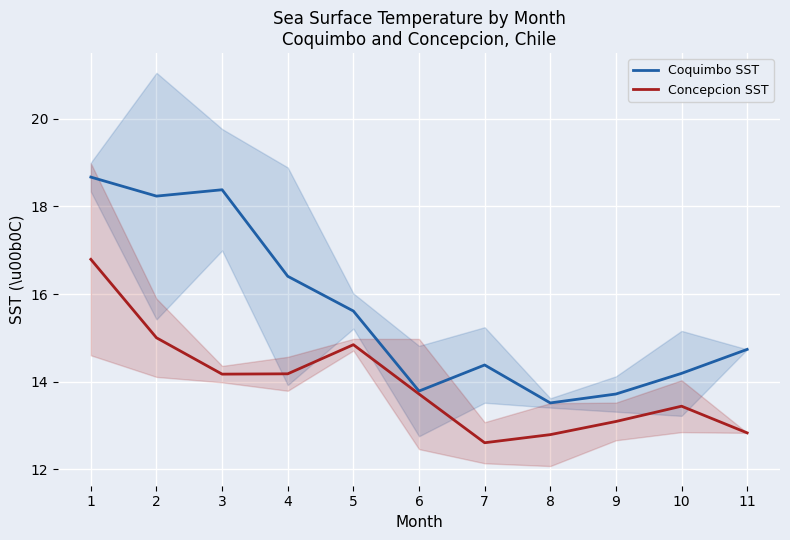

Which series has the widest spread of values?

Coquimbo SST